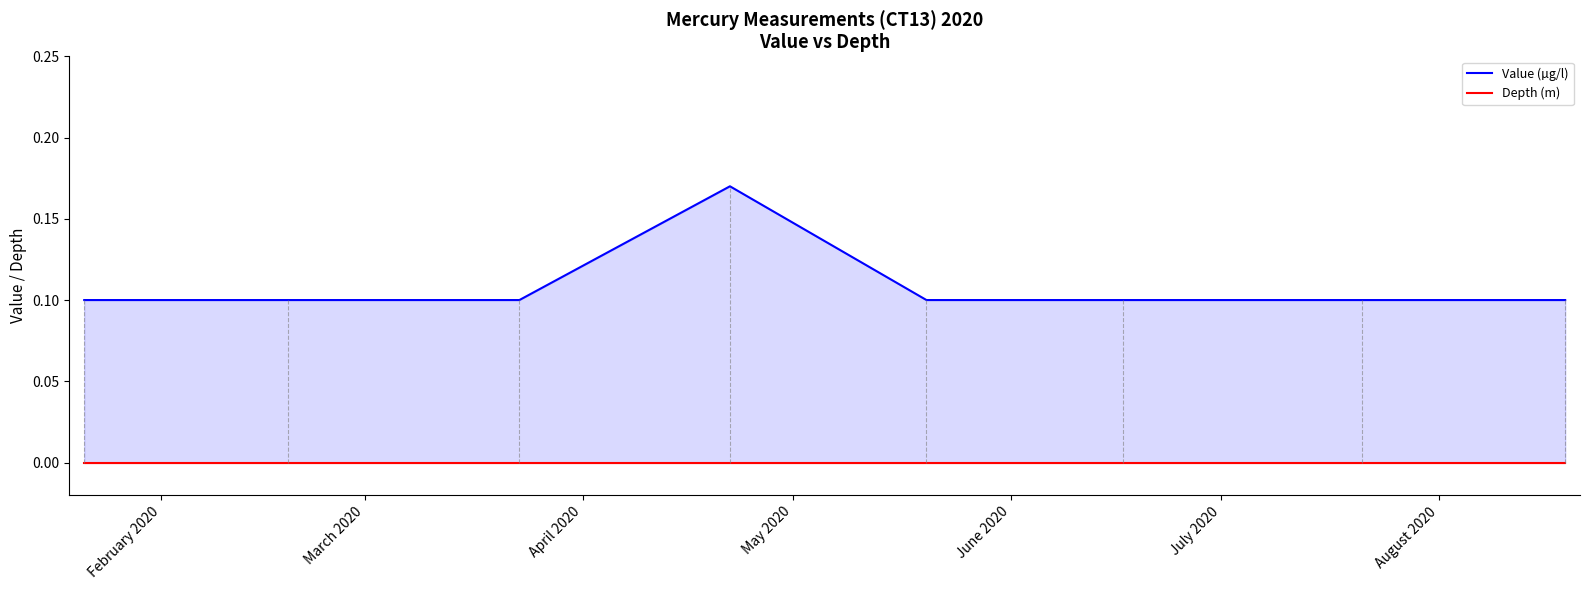

At which label does Value (µg/l) reach its peak?

May 2020